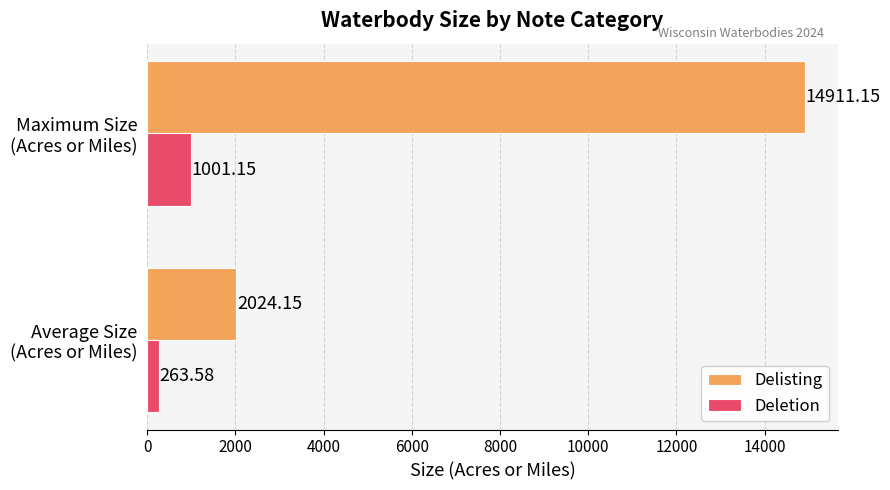

Which series has the largest total across all categories?

Delisting